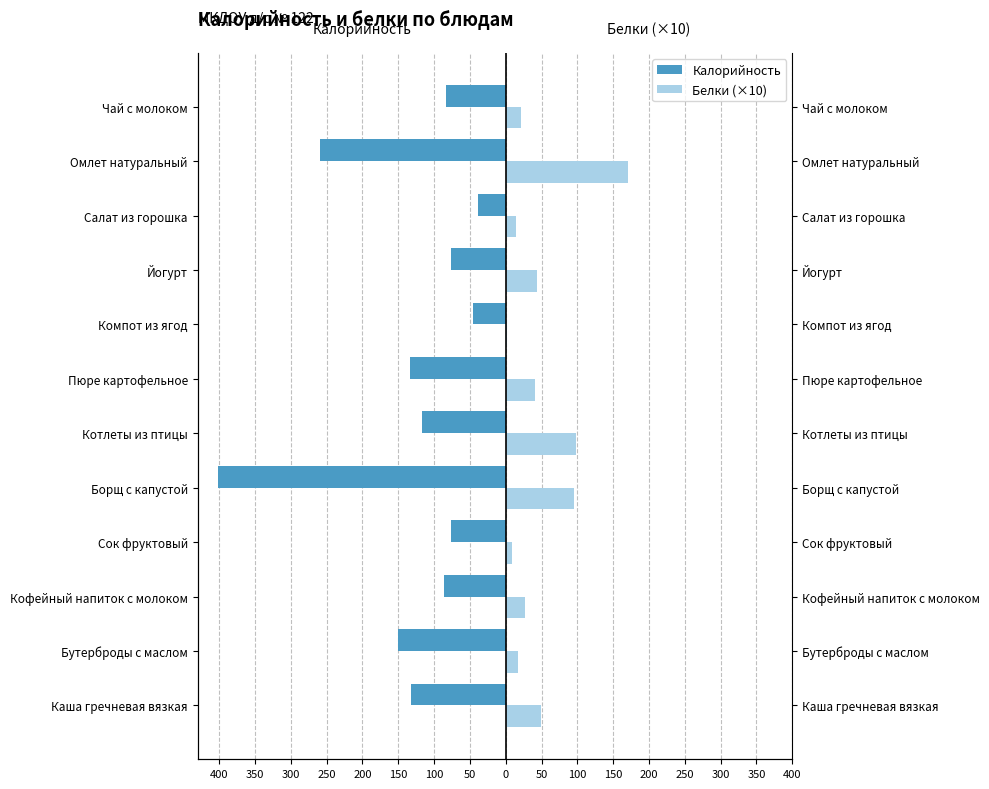

Does the chart contain stacked bars?

No